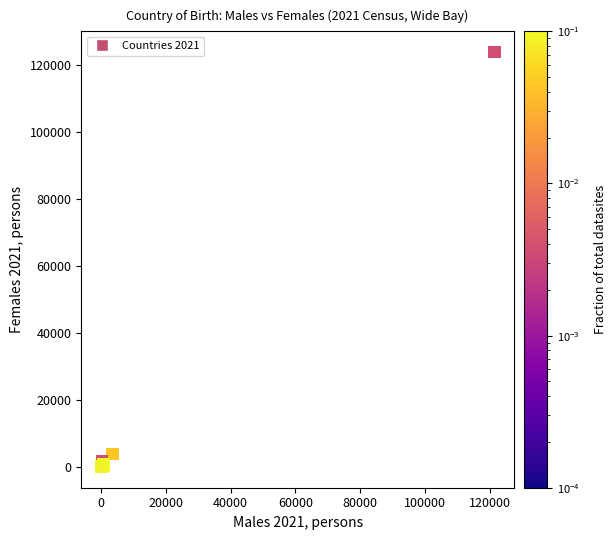

What Y value in the scatter plot is closest to 61886?

3913